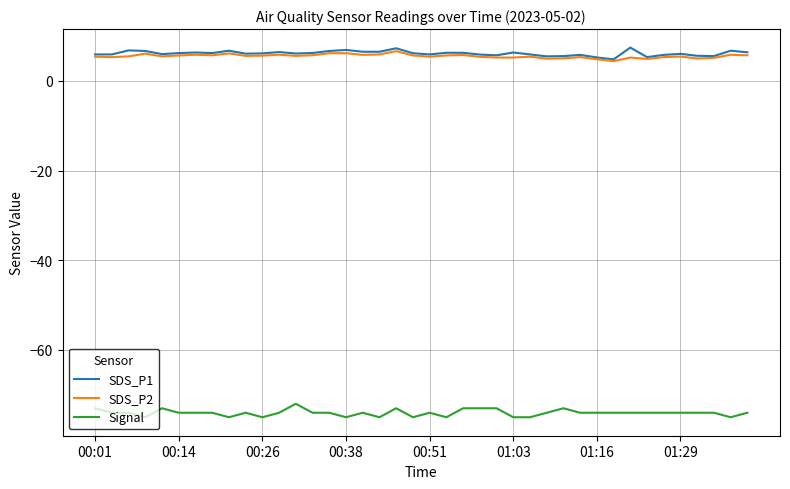

True or false: SDS_P2 and Signal cross at least once.

False